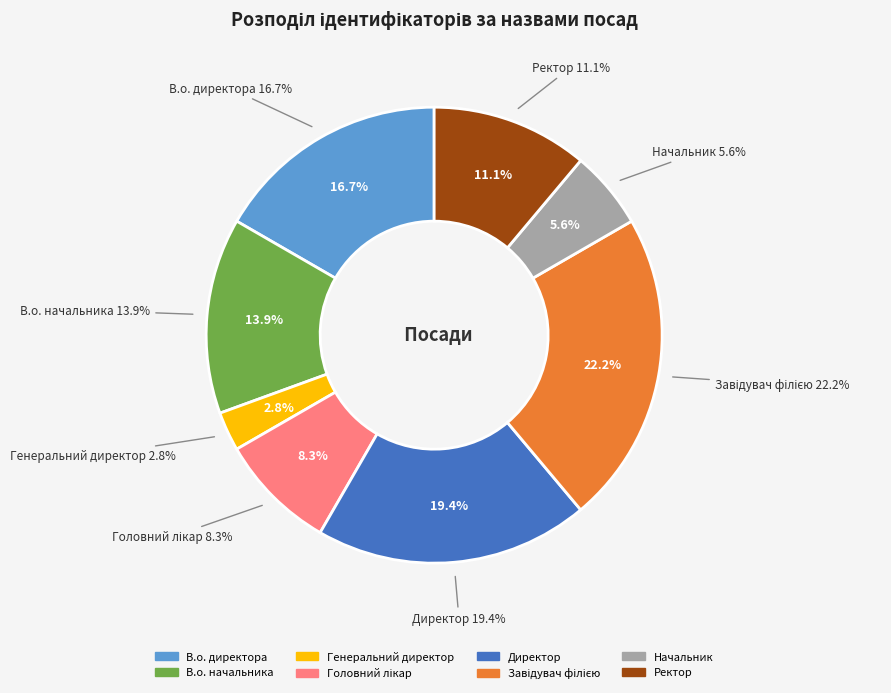

Is it true that Директор is 19% of the pie?

True